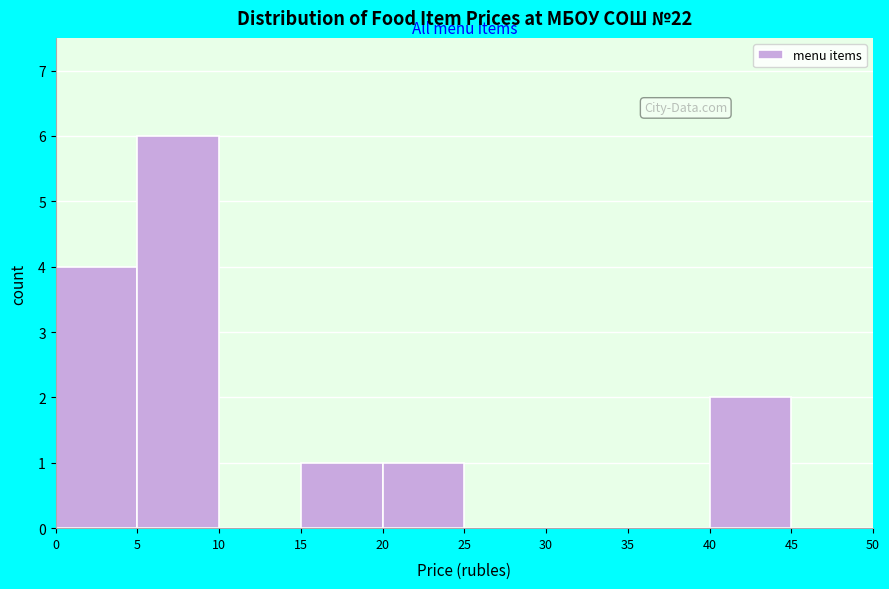

Reading left to right, transcribe this chart: for each bar, give the range it covers on the x-axis and its height. The values are not printed on the chart, so give them approximately, as read against the axis.

0 to 5: 4
5 to 10: 6
10 to 15: 0
15 to 20: 1
20 to 25: 1
25 to 30: 0
30 to 35: 0
35 to 40: 0
40 to 45: 2
45 to 50: 0